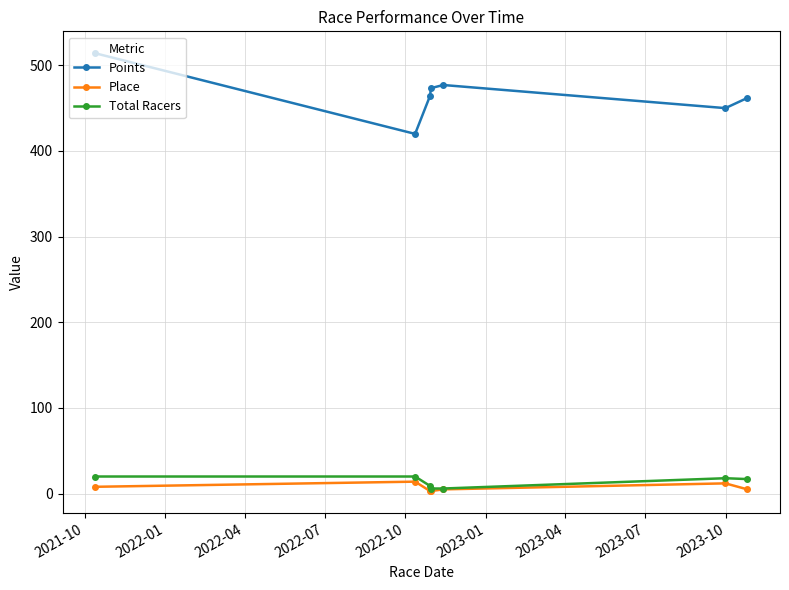

True or false: Points has more than 0 interior local peaks.

True